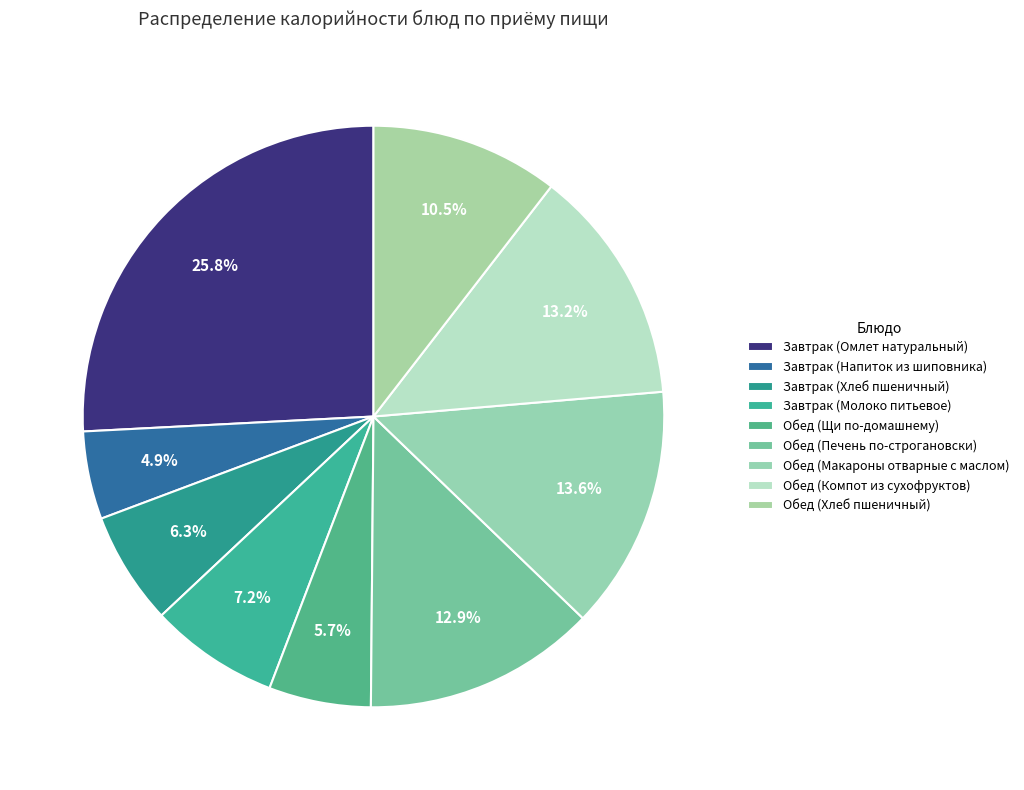

How many segments does this pie chart have?

9